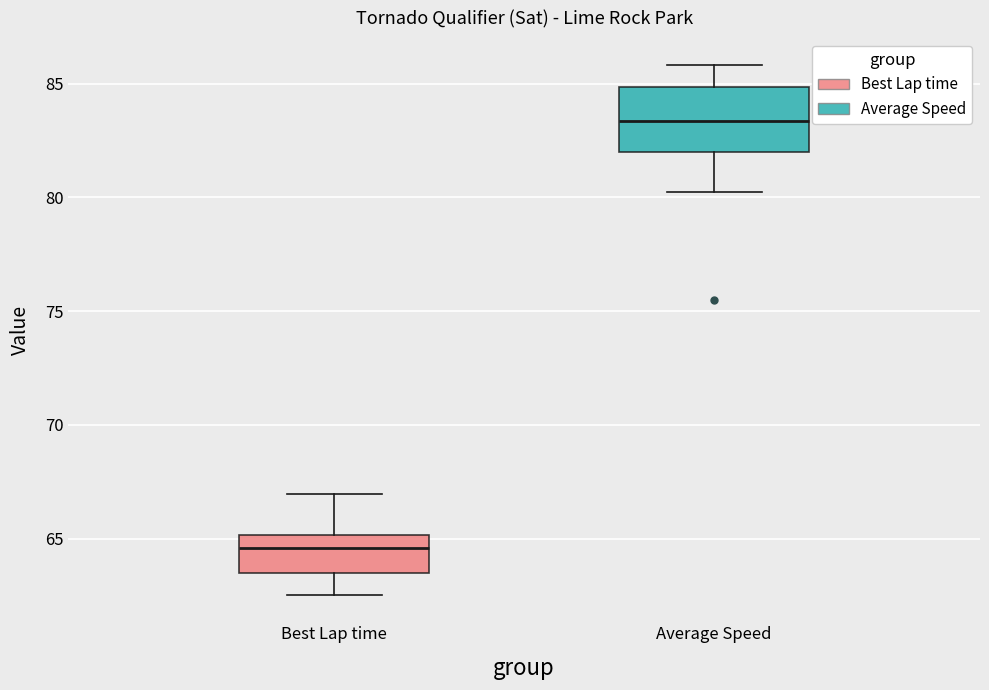

Reading left to right, transcribe this box plot: for each box, give where its median line is, the range the box spans, and where its two whiskers end, as read against the y-axis. The values are not printed on the chart, so give them approximately, as read against the axis.

Best Lap time: median 64.5, box 63.5 to 65.0, whiskers 62.5 to 67.0
Average Speed: median 83.5, box 82.0 to 85.0, whiskers 80.0 to 86.0